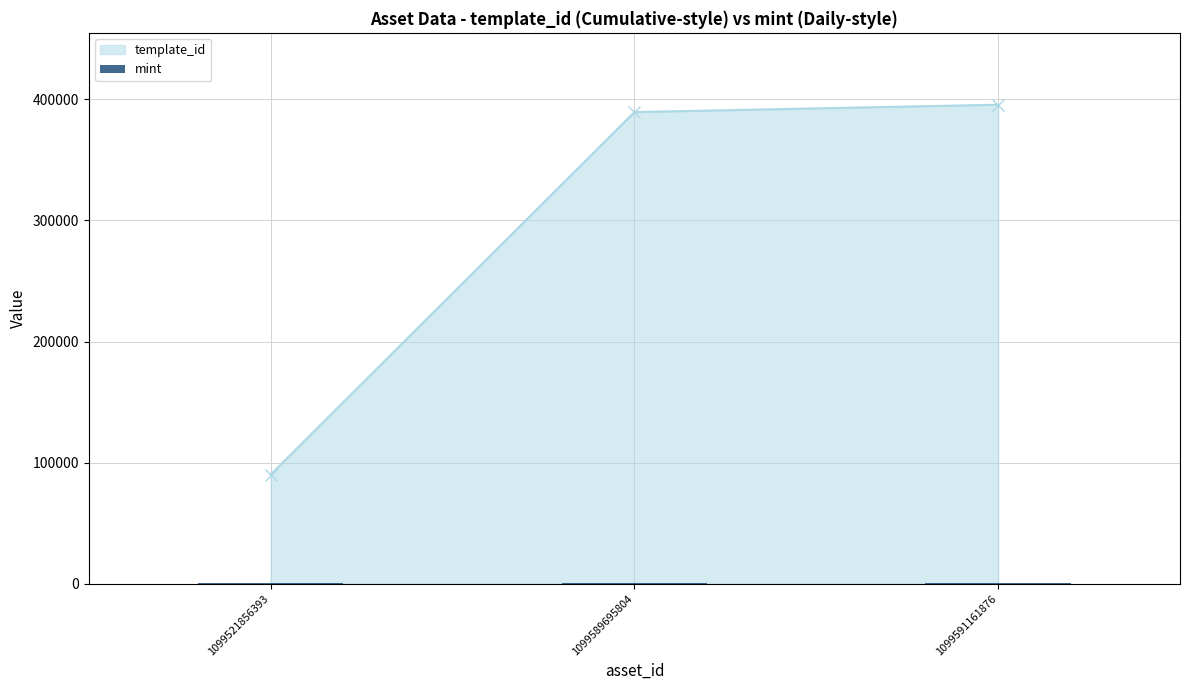

Is it true that the value at 1099521856393 is 895?

True